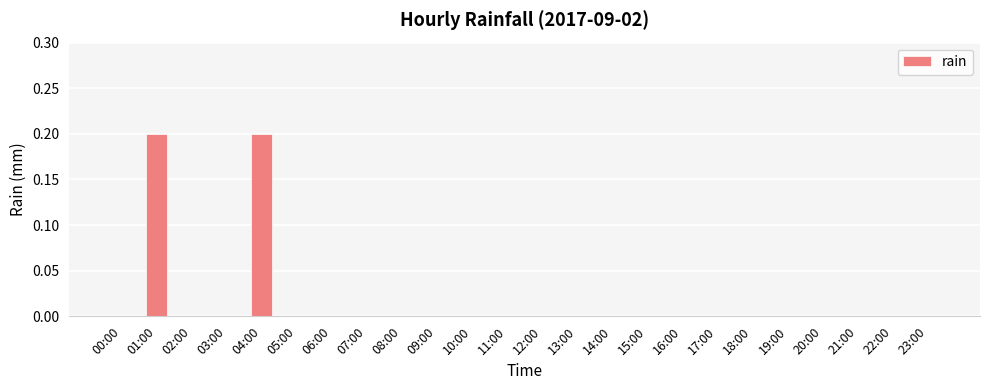

What is the sum of all values?

0.4